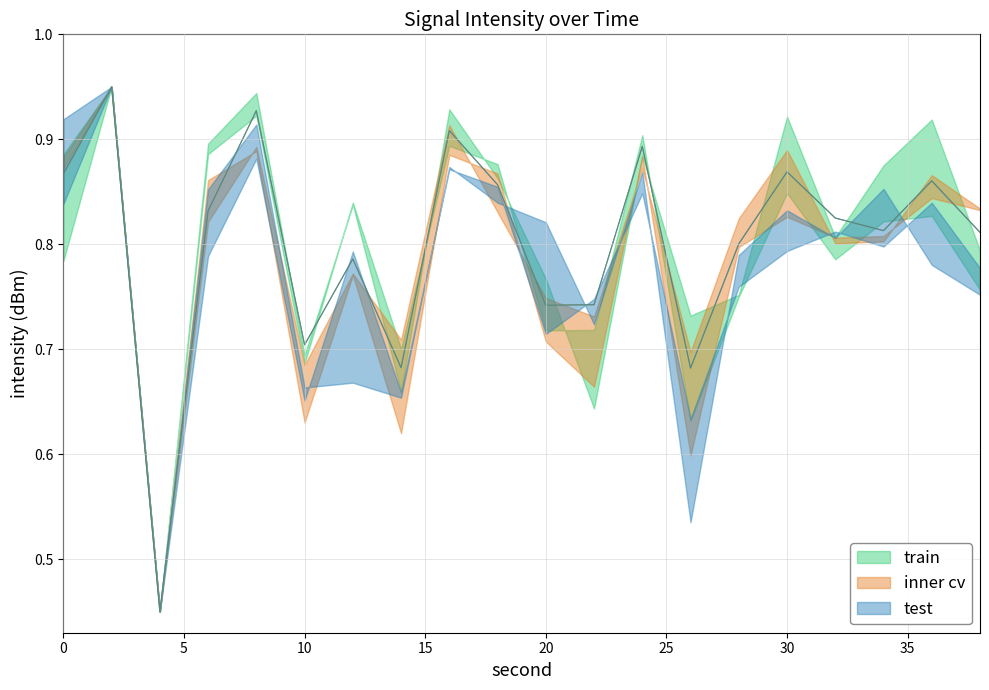

True or false: max_intensity and min_intensity intersect in this chart.

False